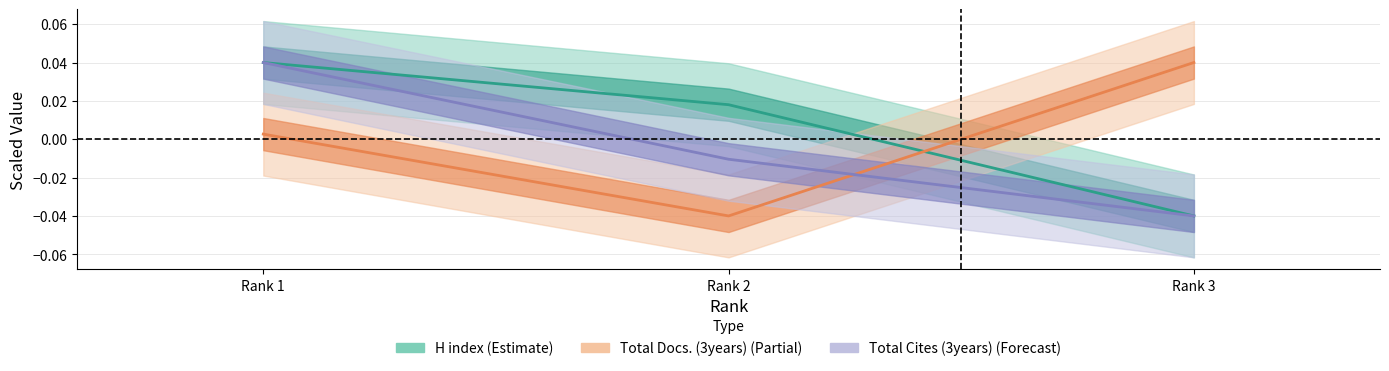

Rank the series by their average value, from lowest to highest.

Total Cites (3years), Total Docs. (3years), H index